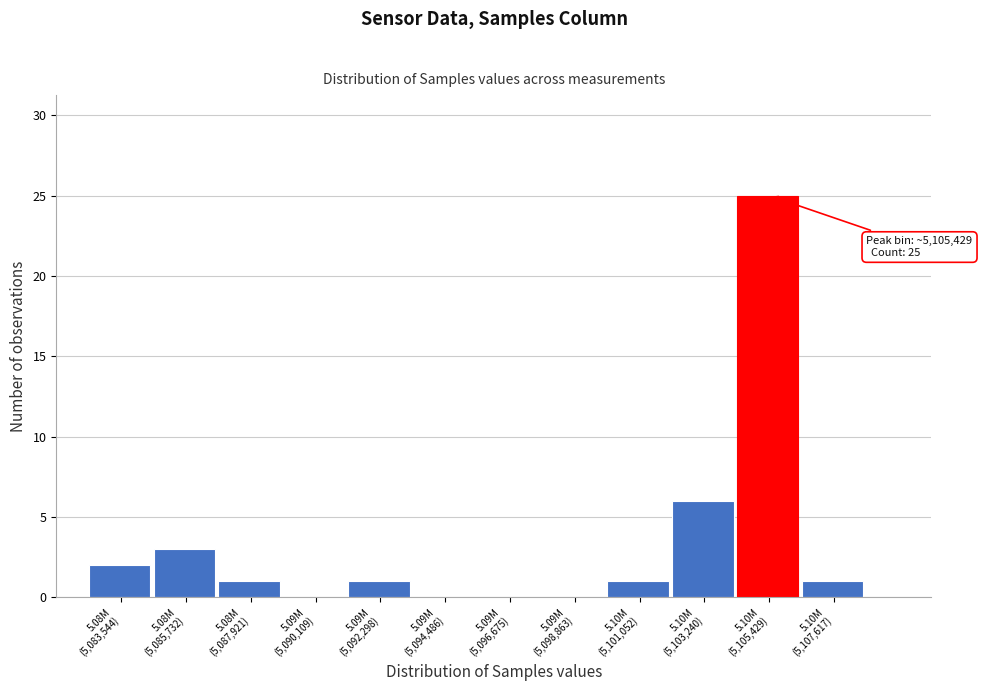

What is the maximum value shown in the chart?

25